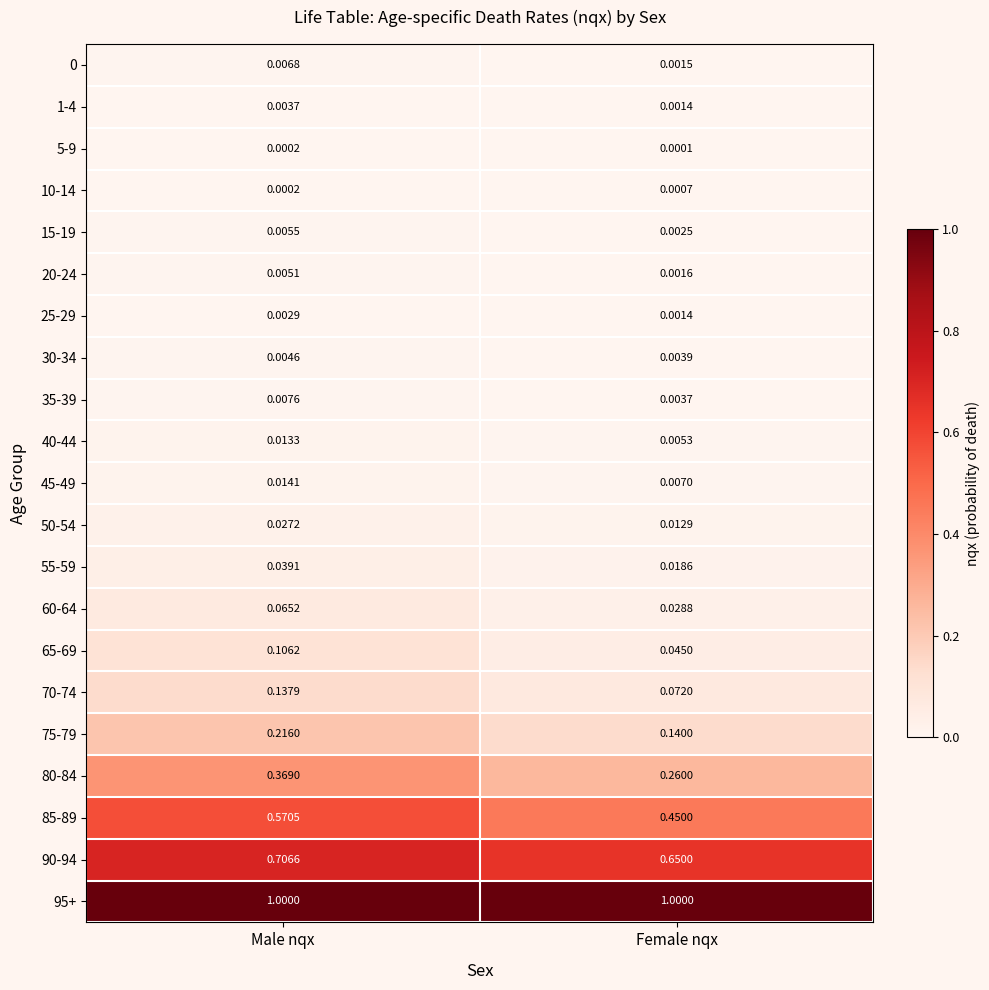

What is the difference between the highest and lowest values at Male nqx?

1.0